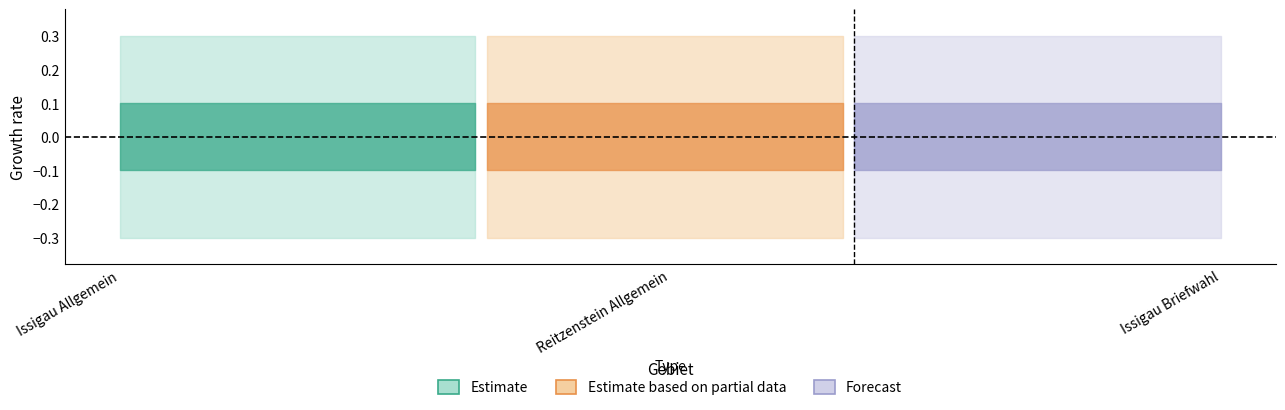

How many lines are shown in the chart?

2